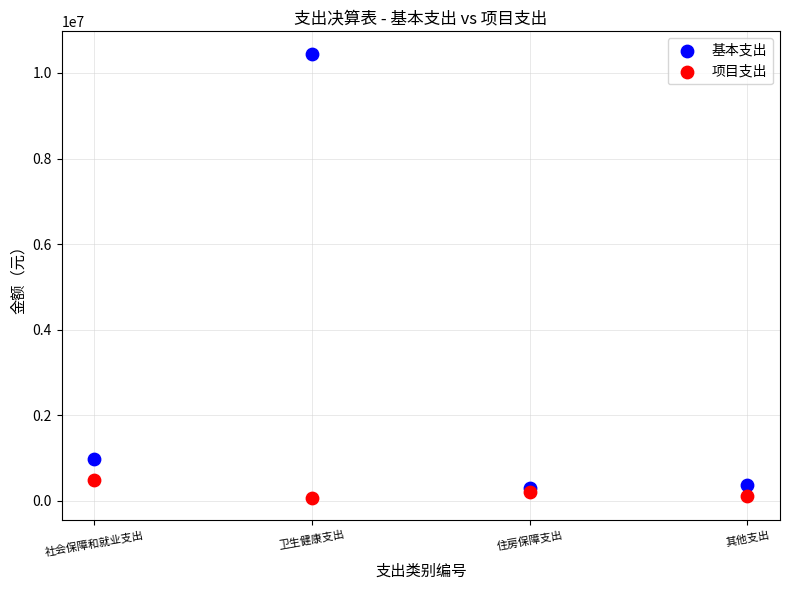

In the 基本支出 series, what Y value is closest to 5379192?

974190.1